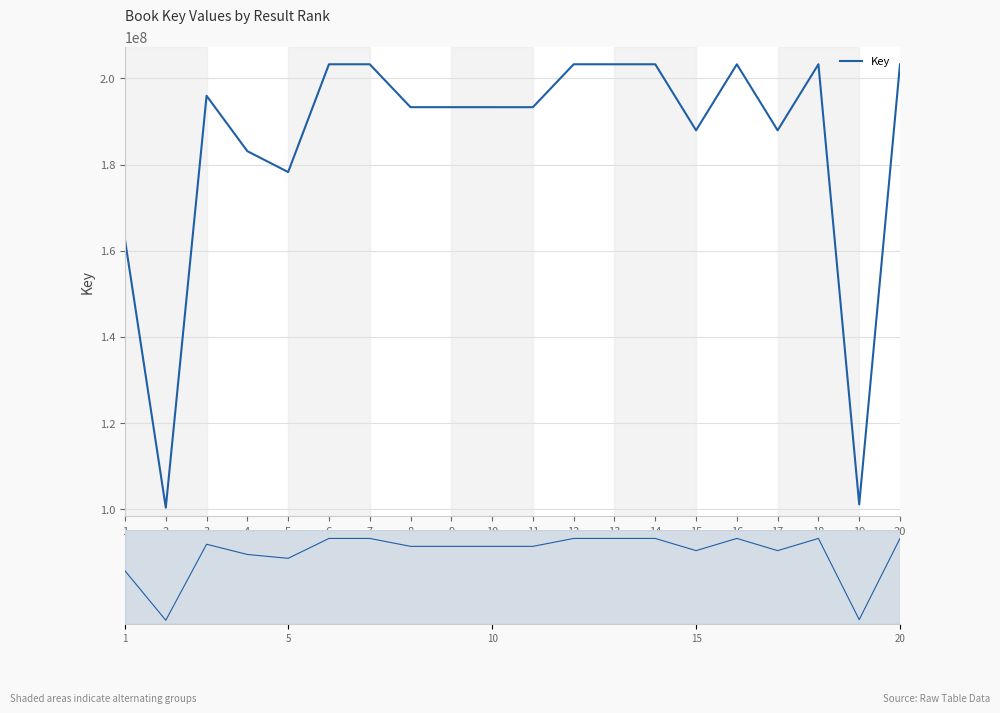

Which category has the lowest value across all series?

2